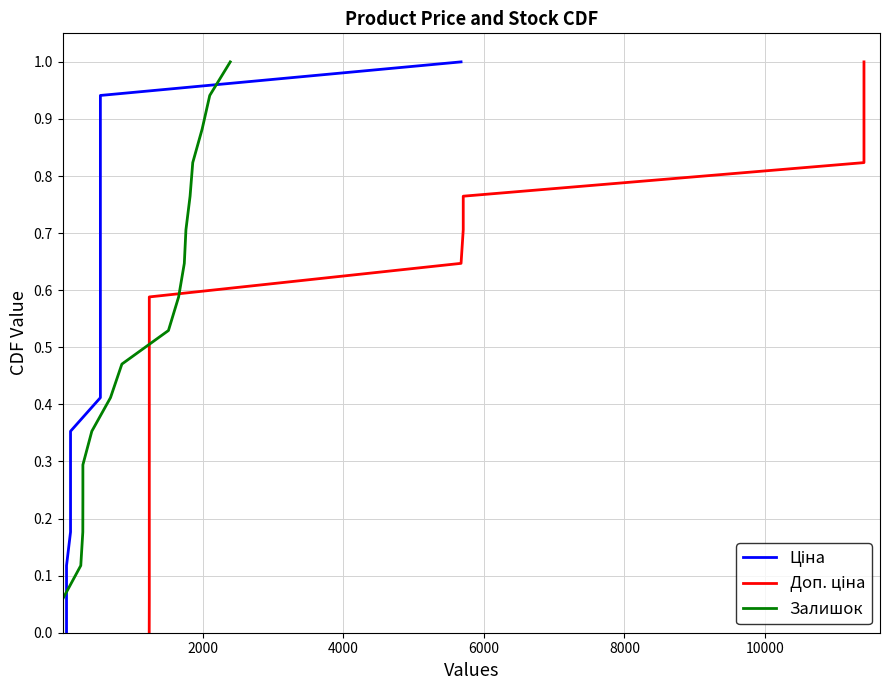

What is the label of the 14th point from the right?

8000